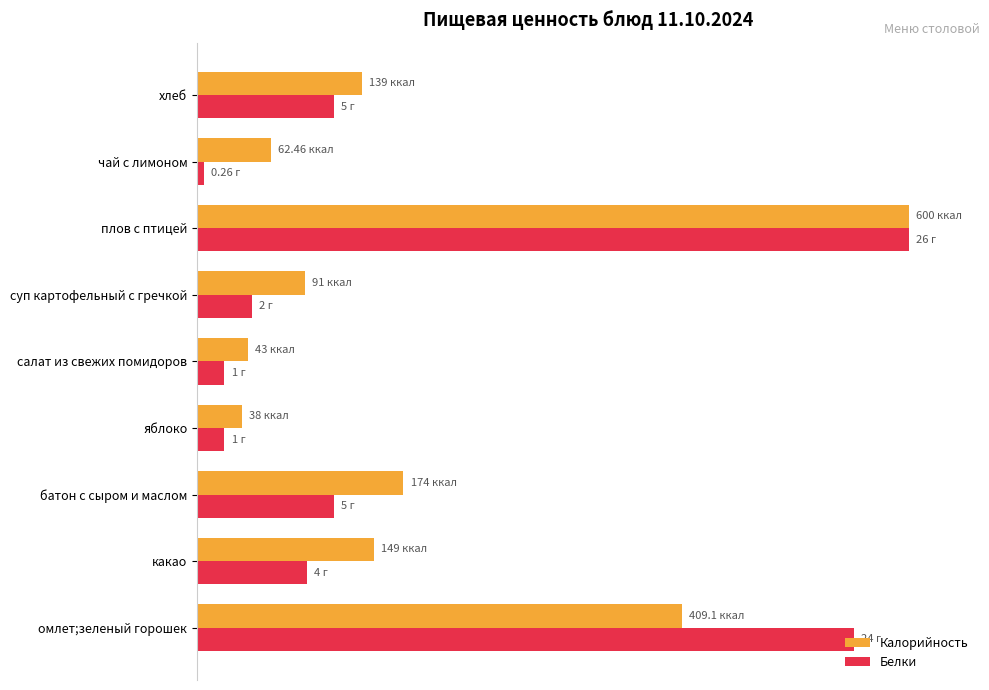

List the series in order of their peak value, highest first.

Калорийность, Белки